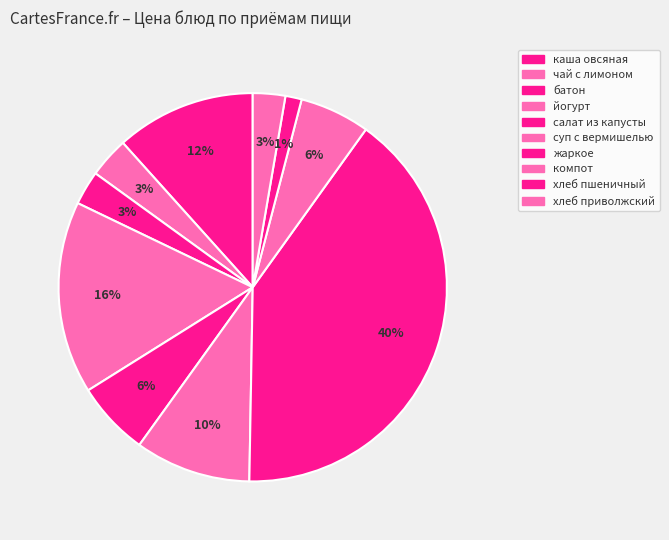

How many slices are in this pie chart?

10